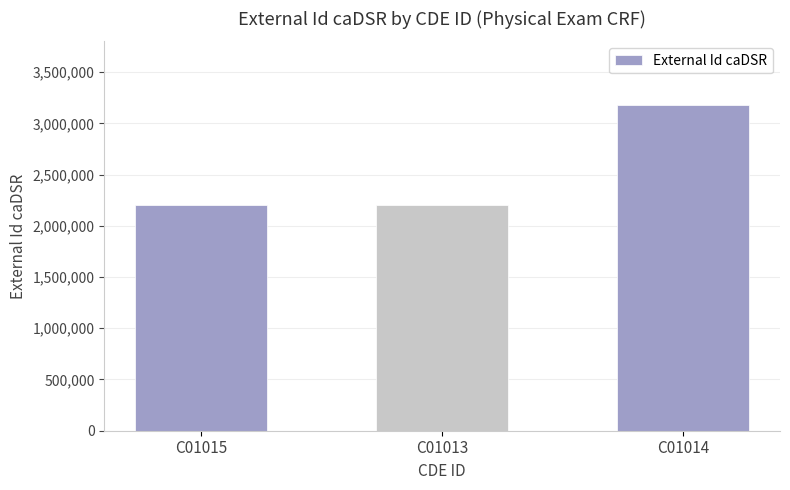

Which label corresponds to the largest value in the chart?

C01014